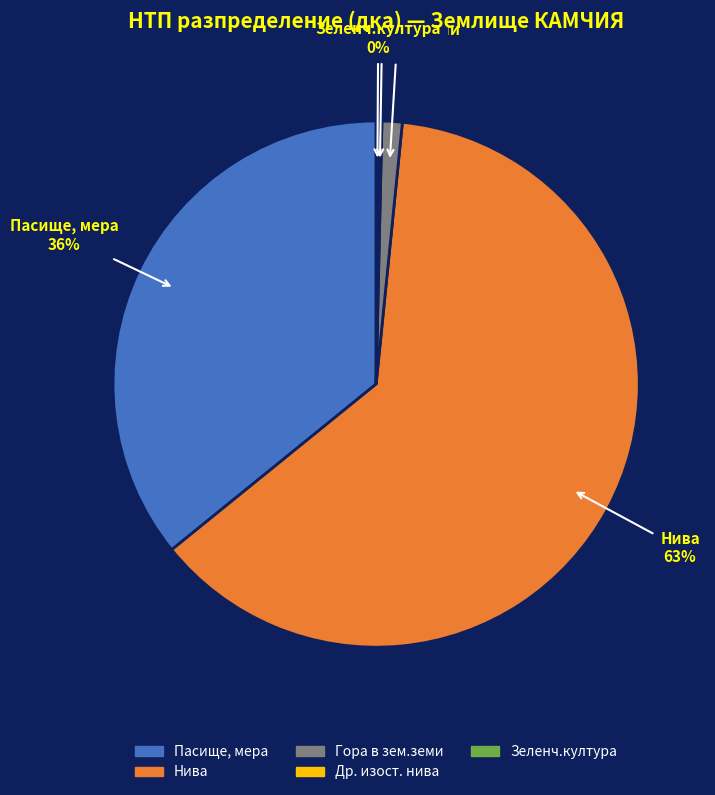

Is there any slice that represents more than half of the pie?

Yes